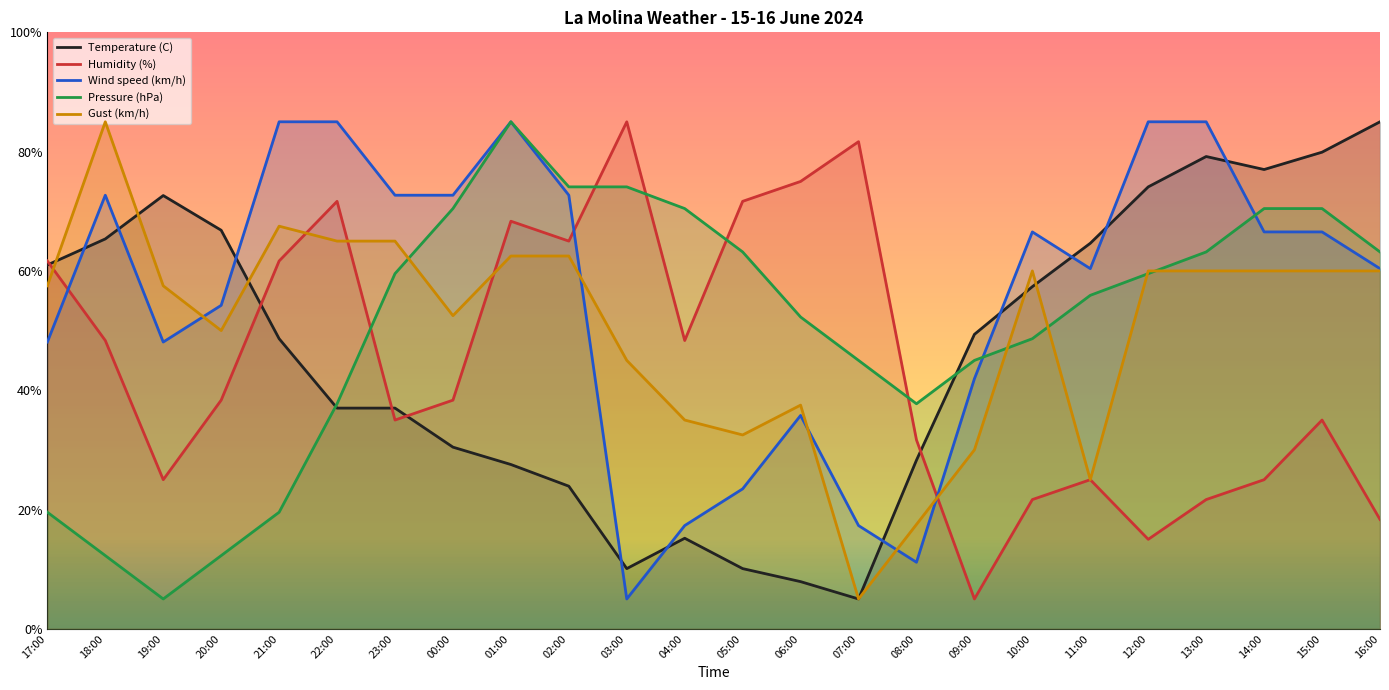

Reading right to left, transcribe all the data shown in this chart.

Temperature (C): 85.0	79.9	77.0	79.2	74.1	64.6	57.4	49.4	28.3	5.0	7.9	10.1	15.2	10.1	23.9	27.5	30.5	37.0	37.0	48.6	66.8	72.6	65.4	61.0
Humidity (%): 18.3	35.0	25.0	21.7	15.0	25.0	21.7	5.0	31.7	81.7	75.0	71.7	48.3	85.0	65.0	68.3	38.3	35.0	71.7	61.7	38.3	25.0	48.3	61.7
Wind speed (km/h): 60.4	66.5	66.5	85.0	85.0	60.4	66.5	41.9	11.2	17.3	35.8	23.5	17.3	5.0	72.7	85.0	72.7	72.7	85.0	85.0	54.2	48.1	72.7	48.1
Pressure (hPa): 63.2	70.5	70.5	63.2	59.5	55.9	48.6	45.0	37.7	45.0	52.3	63.2	70.5	74.1	74.1	85.0	70.5	59.5	37.7	19.5	12.3	5.0	12.3	19.5
Gust (km/h): 60.0	60.0	60.0	60.0	60.0	25.0	60.0	30.0	17.5	5.0	37.5	32.5	35.0	45.0	62.5	62.5	52.5	65.0	65.0	67.5	50.0	57.5	85.0	57.5